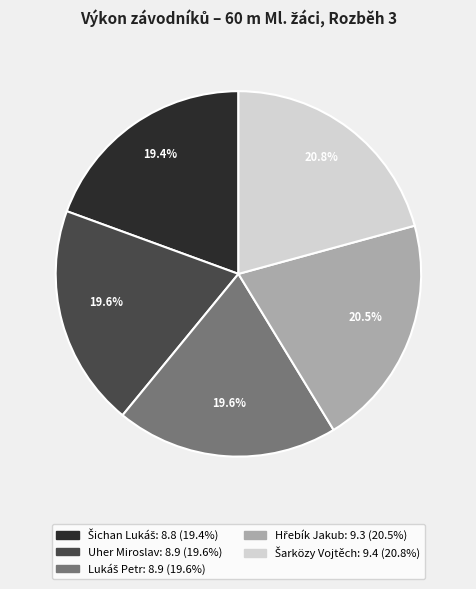

How much of the chart is everything except Uher Miroslav?

80.4%